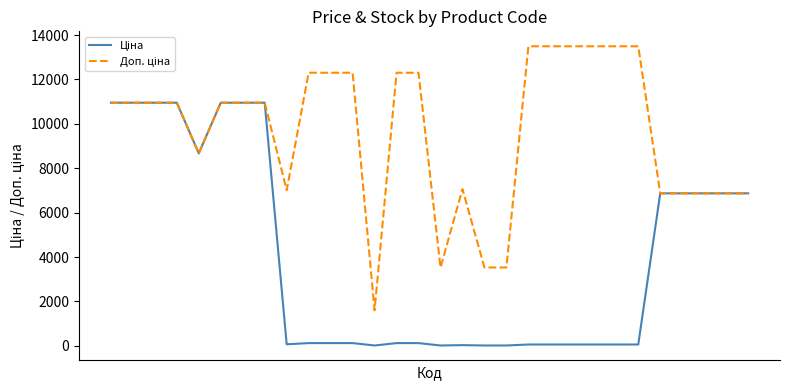

Does the chart have visible grid lines?

No